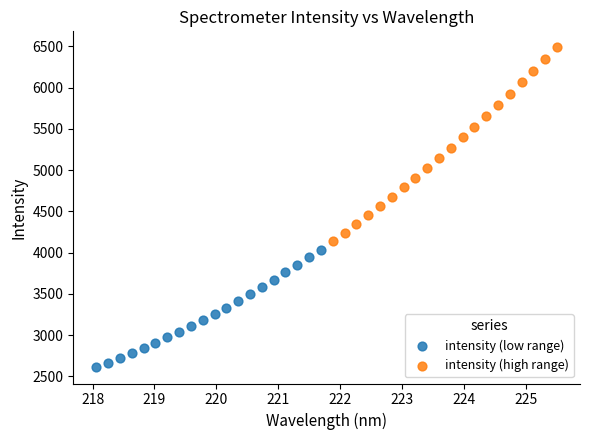

Which series has the largest Y range (max minus min)?

intensity (high range)